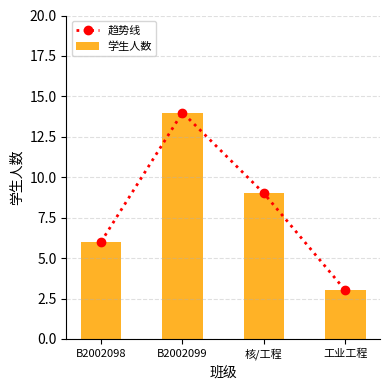

What is the difference between the second highest and minimum values in the 趋势线 series?

6